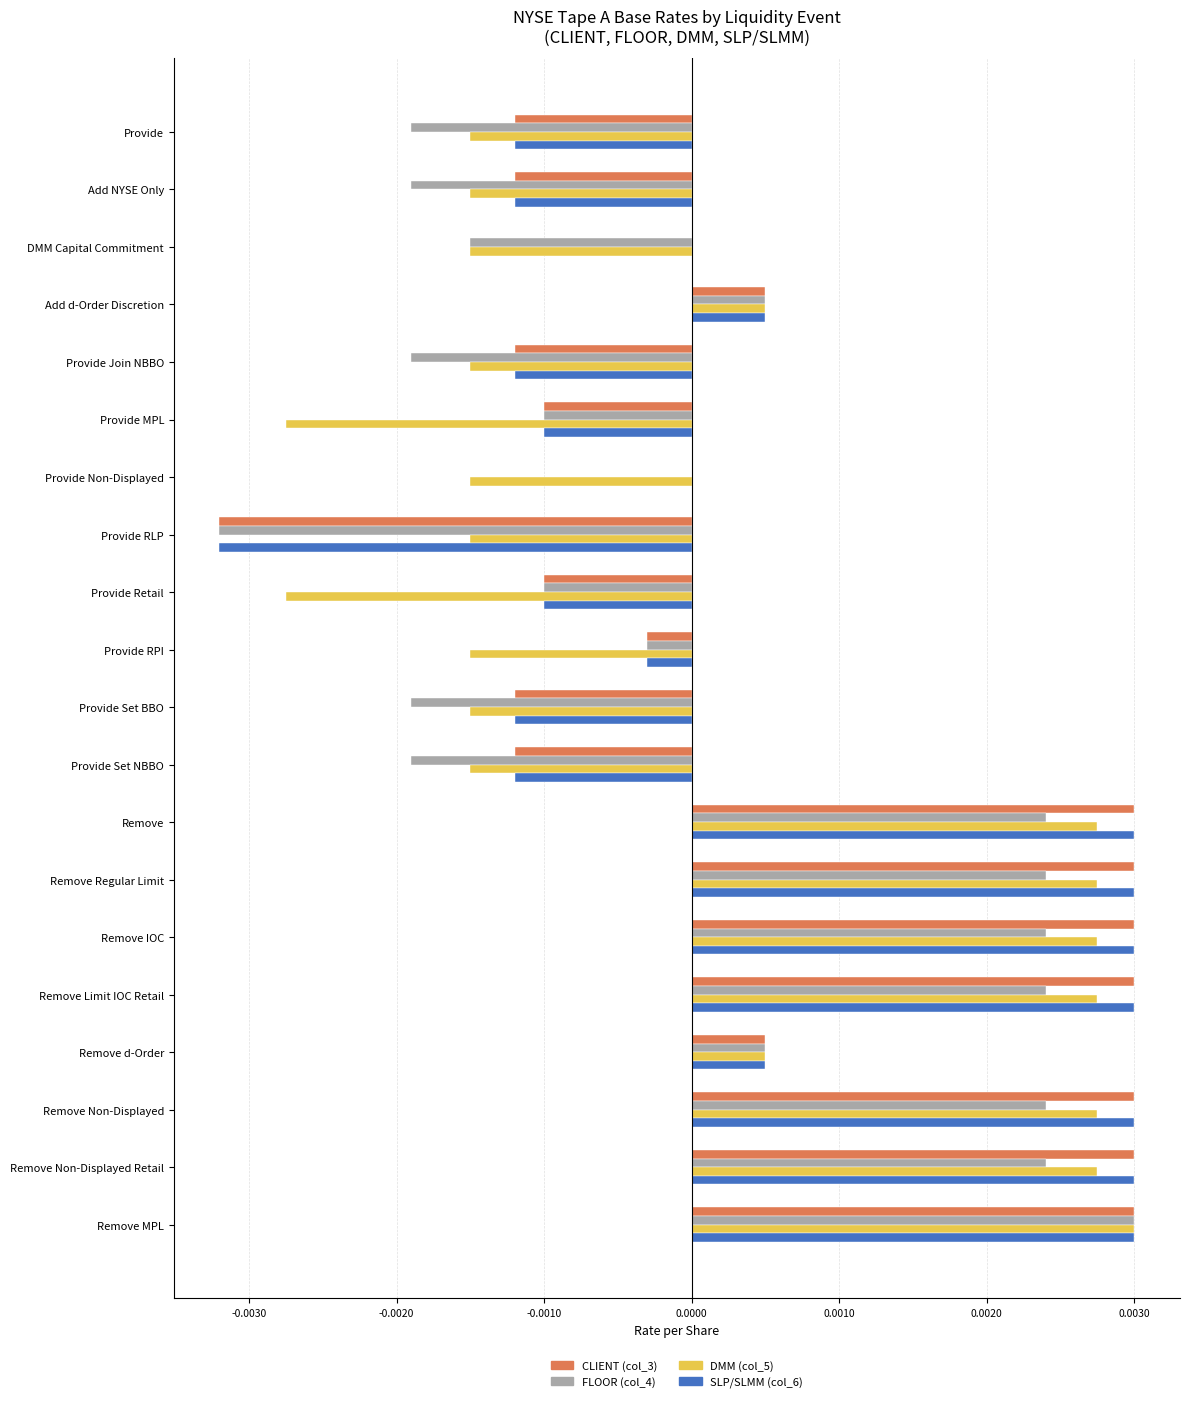

The DMM (col_5) series shows 0.0 at Remove Non-Displayed. True or false?

True